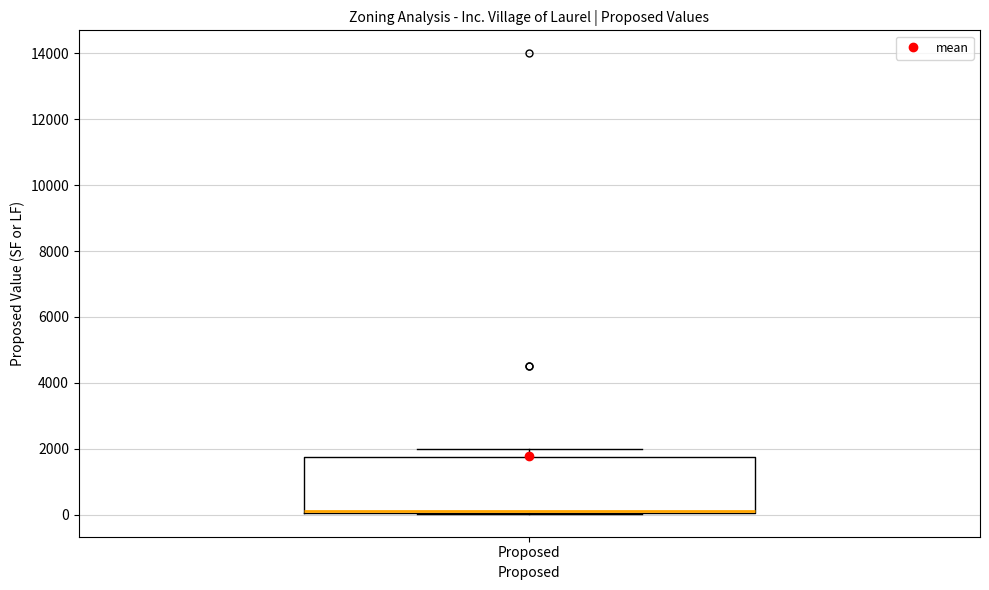

Transcribe this box plot: give where the median line is, the range the box spans, and where the two whiskers end, as read against the y-axis. The values are not printed on the chart, so give them approximately, as read against the axis.

median 200 (drawn on the box's lower edge), box 0 to 1800, whiskers 0 to 2000